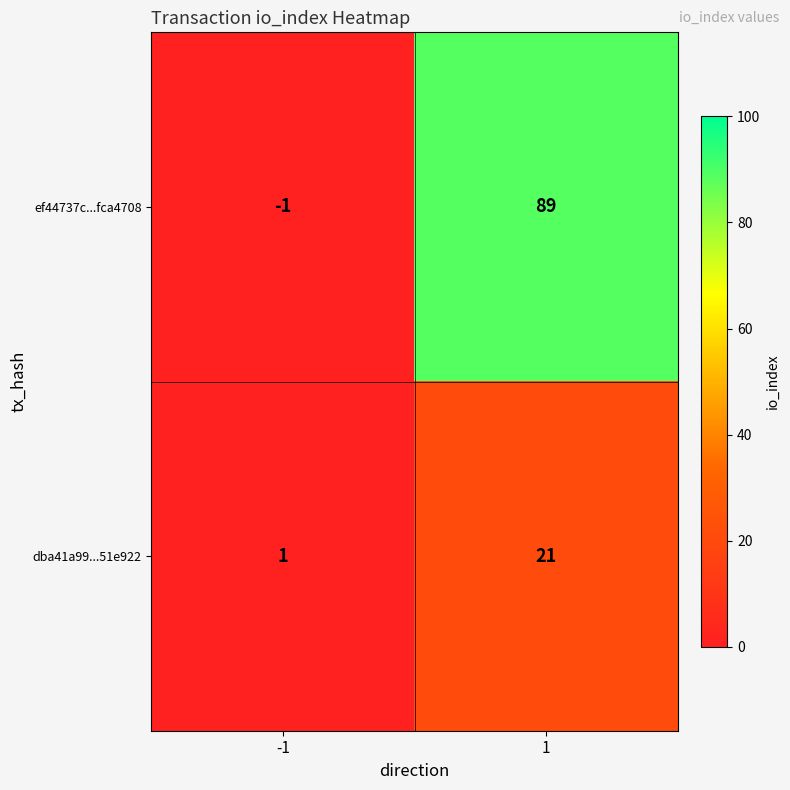

What is the maximum value shown in the chart?

89